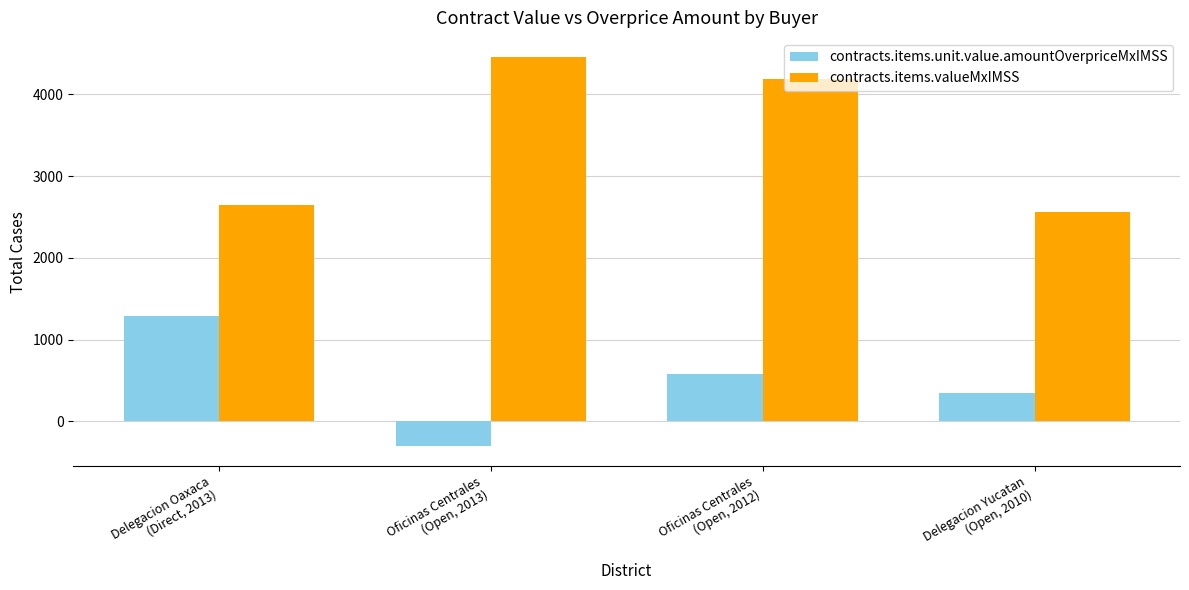

What is the difference between the second highest and minimum values in the contracts.items.valueMxIMSS series?

1632.1